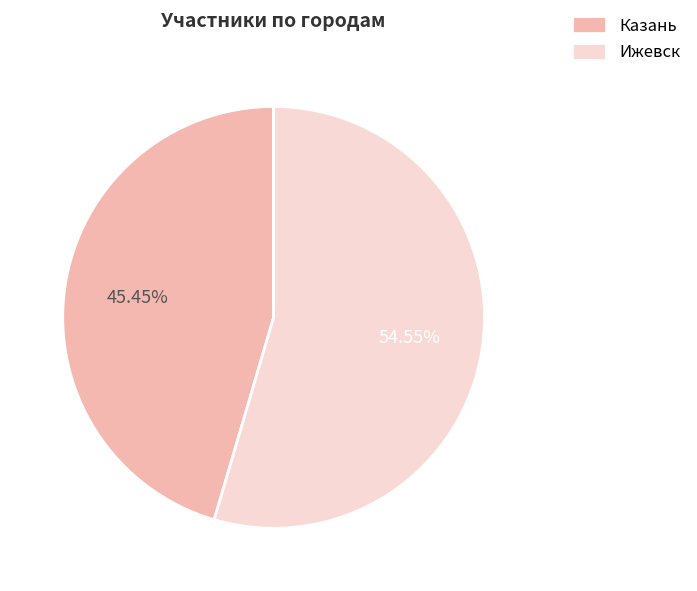

What is the ratio of the value at Ижевск to the value at Казань?

1.2